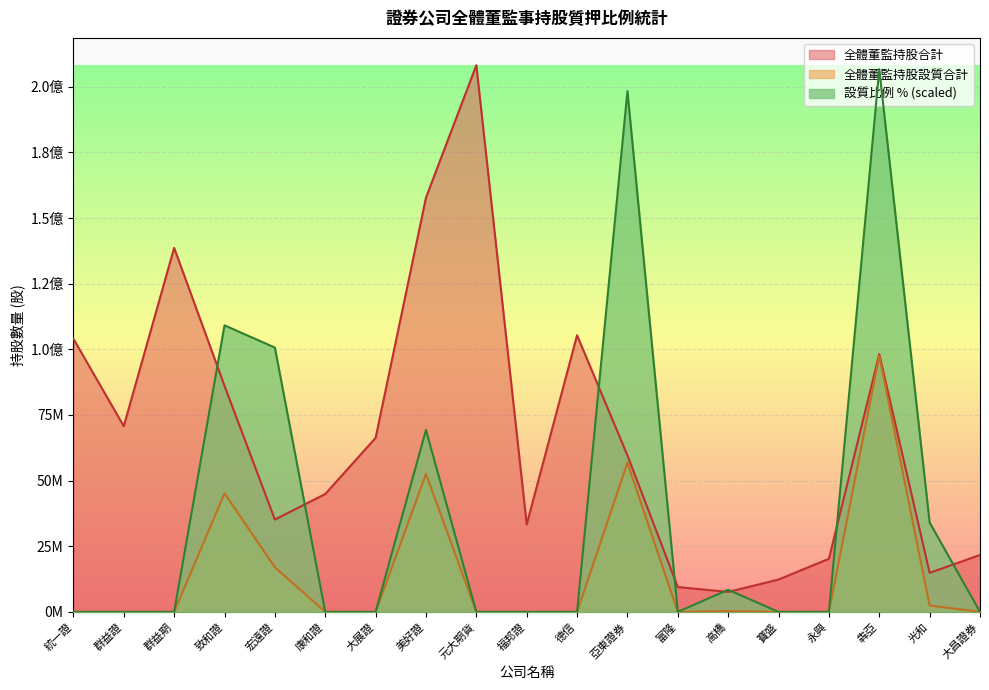

What is the sum of all 全體董監持股合計 values?

1294238443.0